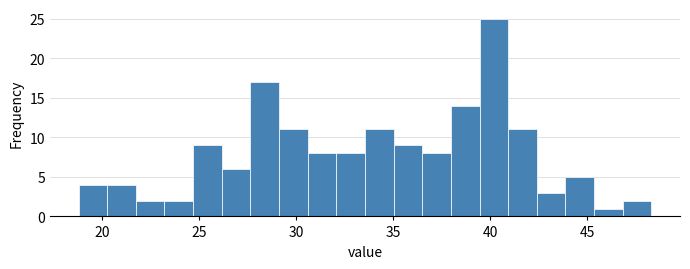

Read against the x-axis, roughly where is the centre of the tallest bar?

40.0